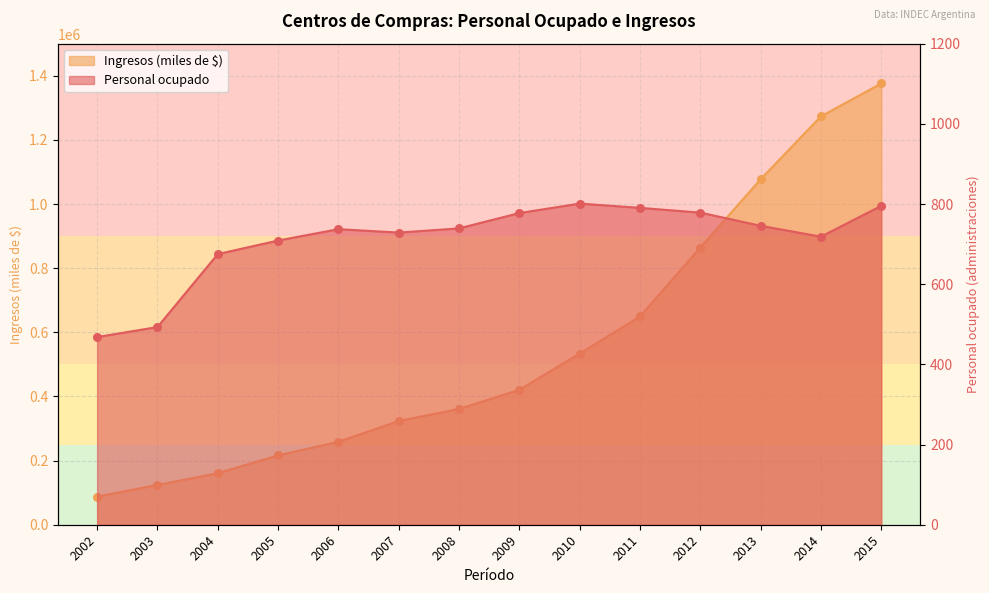

Is the value of Ingresos (miles de $) at 2008 greater than the value of Personal ocupado at 2011?

Yes